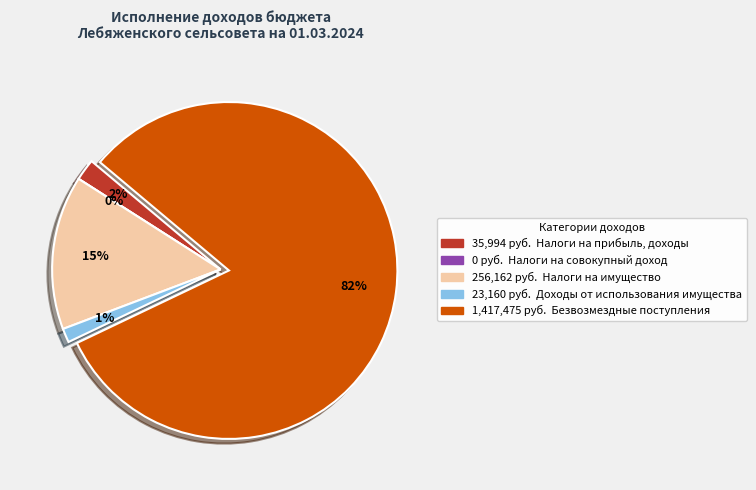

Is it true that ДОХОДЫ ОТ ИСПОЛЬЗОВАНИЯ ИМУЩЕСТВА is 15% of the pie?

False